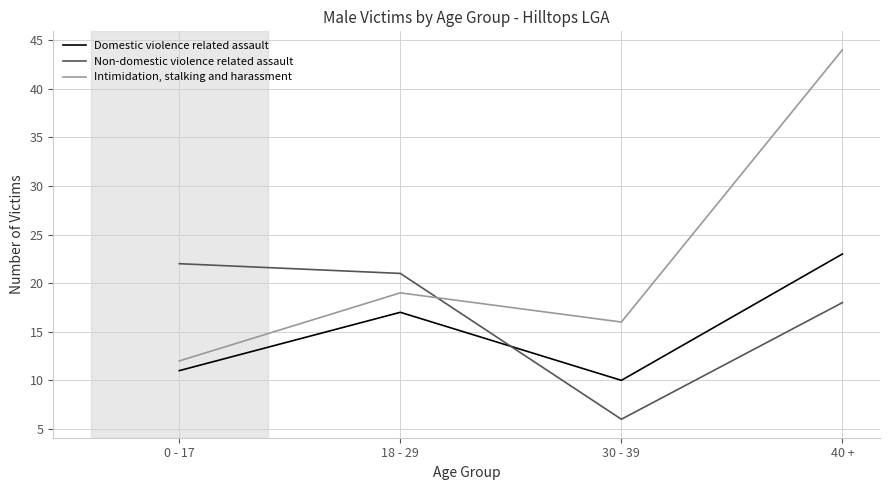

Read the Domestic violence related assault value at 30 - 39.

10